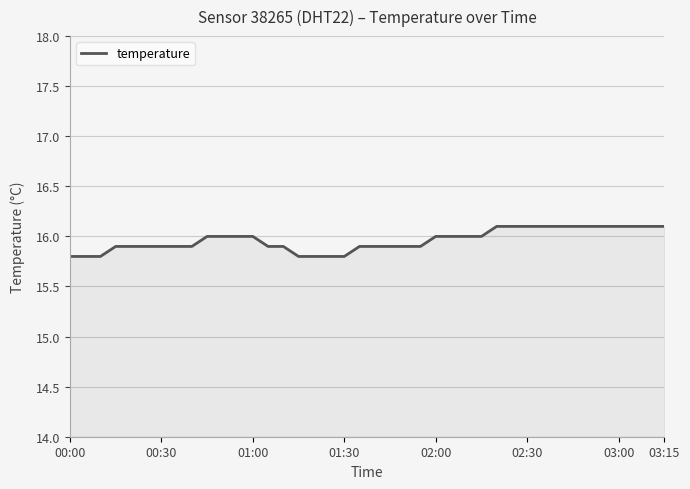

What is the maximum value shown in the chart?

16.1